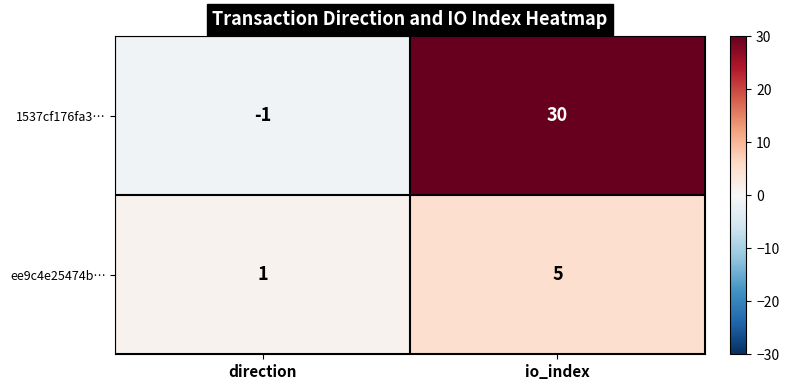

Where is 1537cf176fa3… nearest to the value 14?

direction